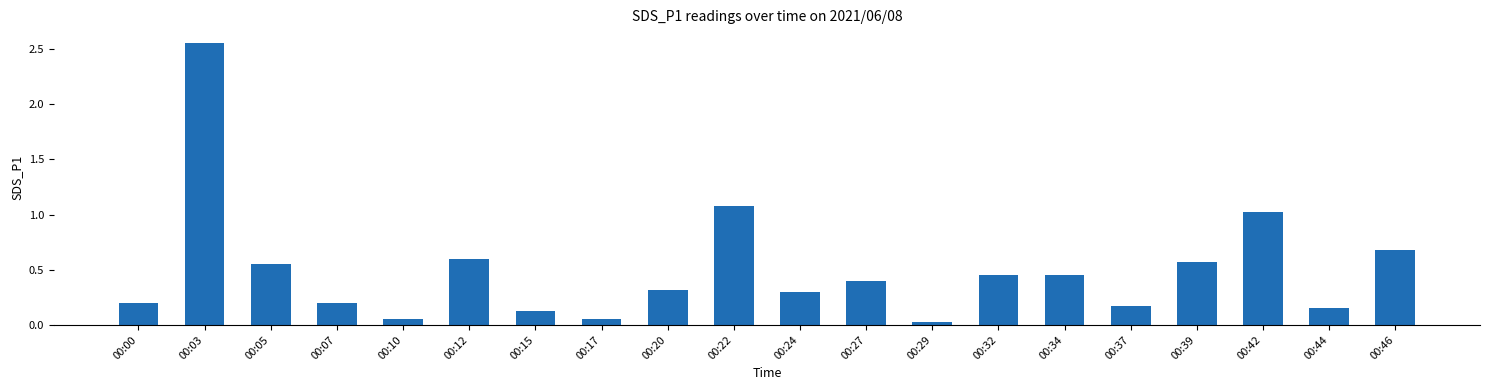

What is the difference between the values at 00:37 and 00:12?

0.4